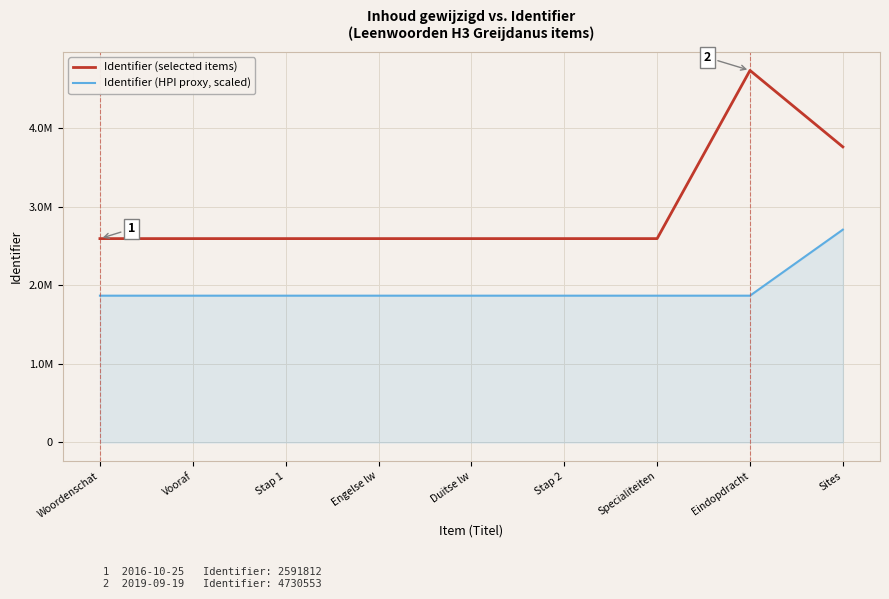

What is the label of the 1st point from the right?

Sites